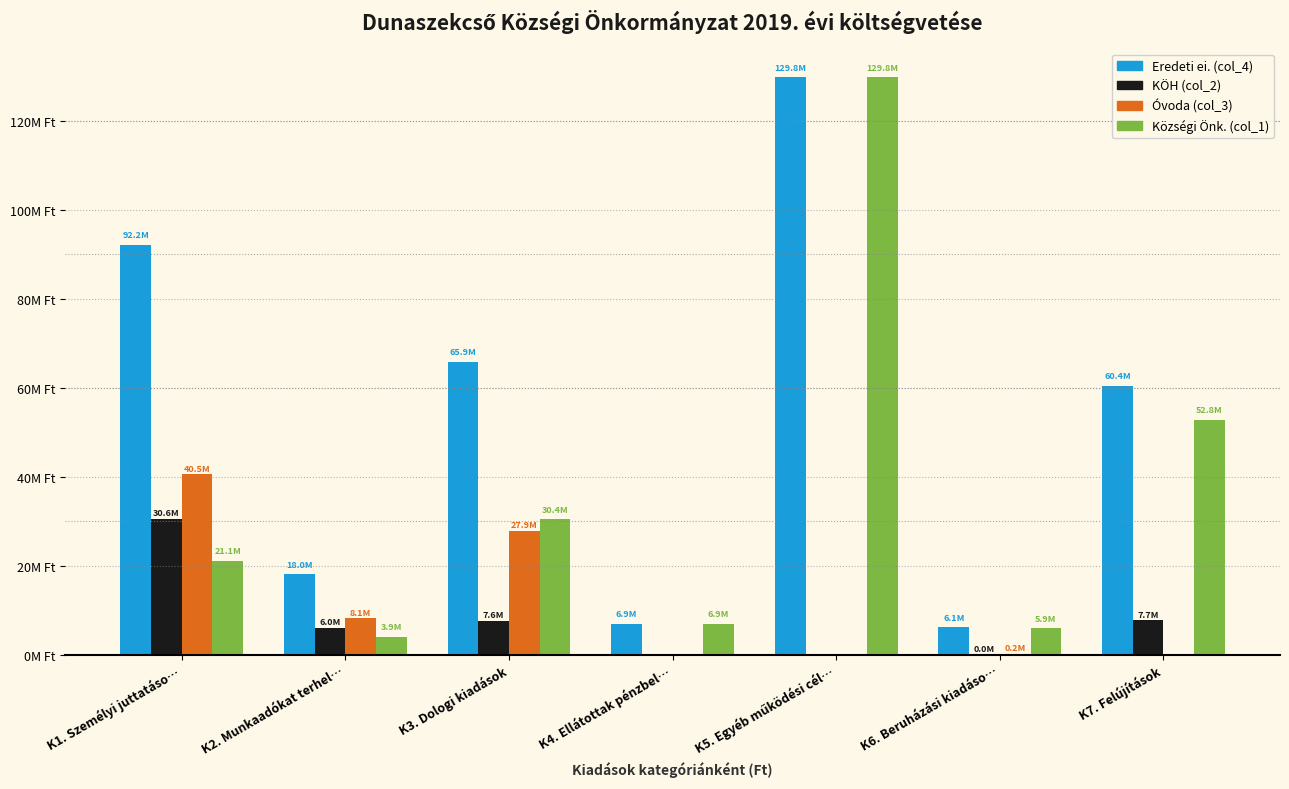

What are all the series names shown in the legend?

Eredeti ei. (col_4), KÖH (col_2), Óvoda (col_3), Községi Önk. (col_1)